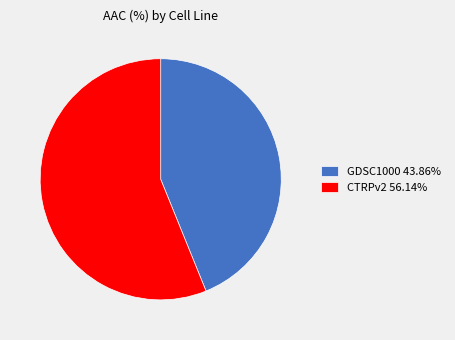

Does GDSC1000 represent more than half of the total?

No